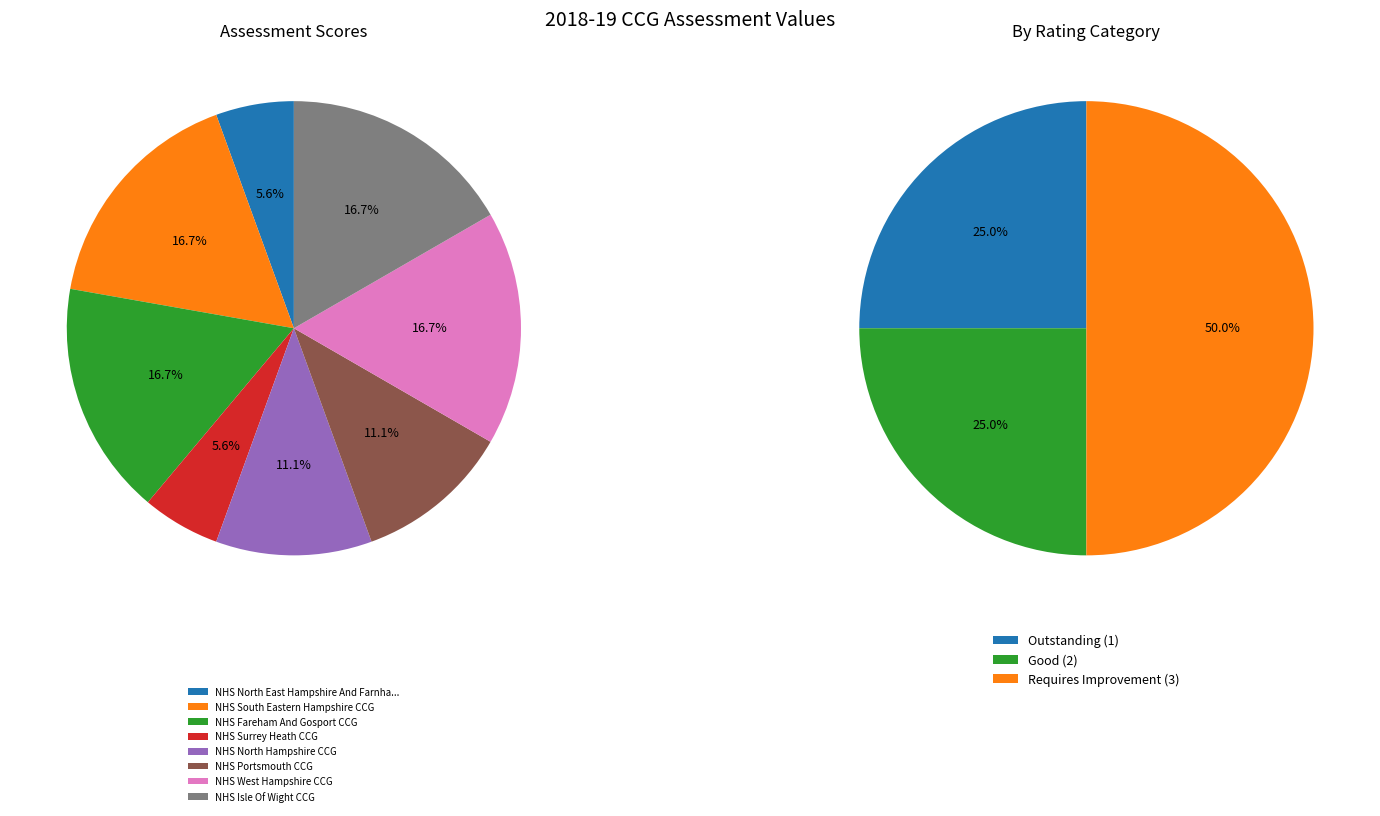

What portion of the pie excludes NHS Isle Of Wight CCG?

83.3%